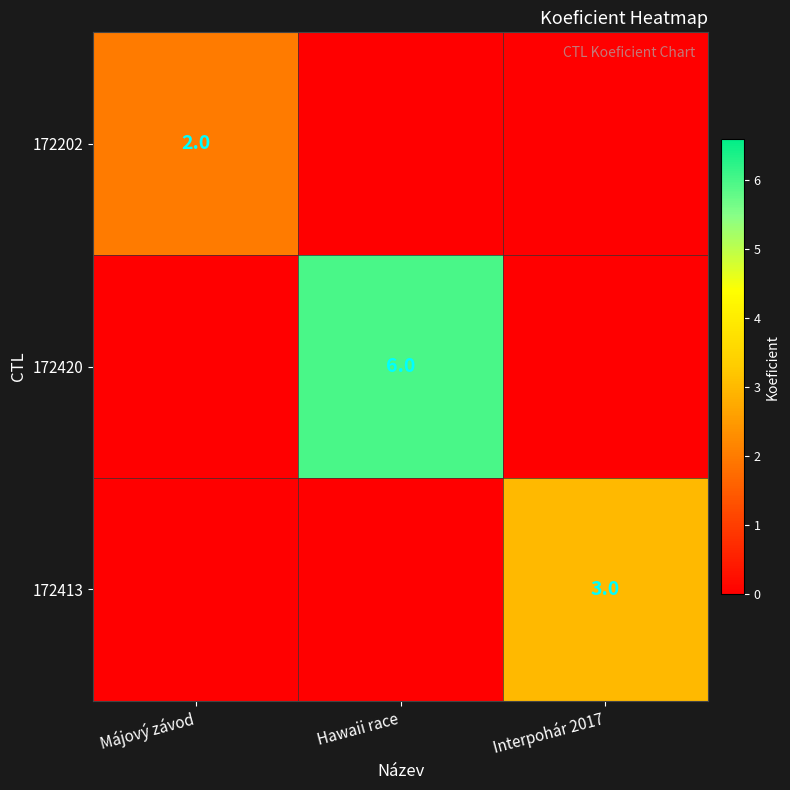

Which category has the lowest value in the 172413 series?

Májový závod